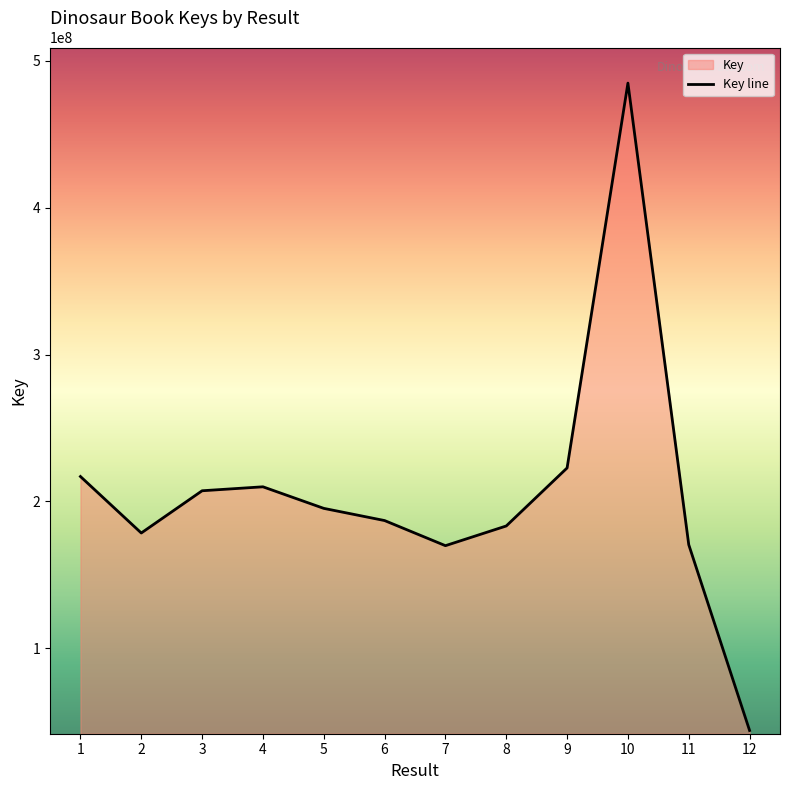

What is the greatest value displayed?

484713325